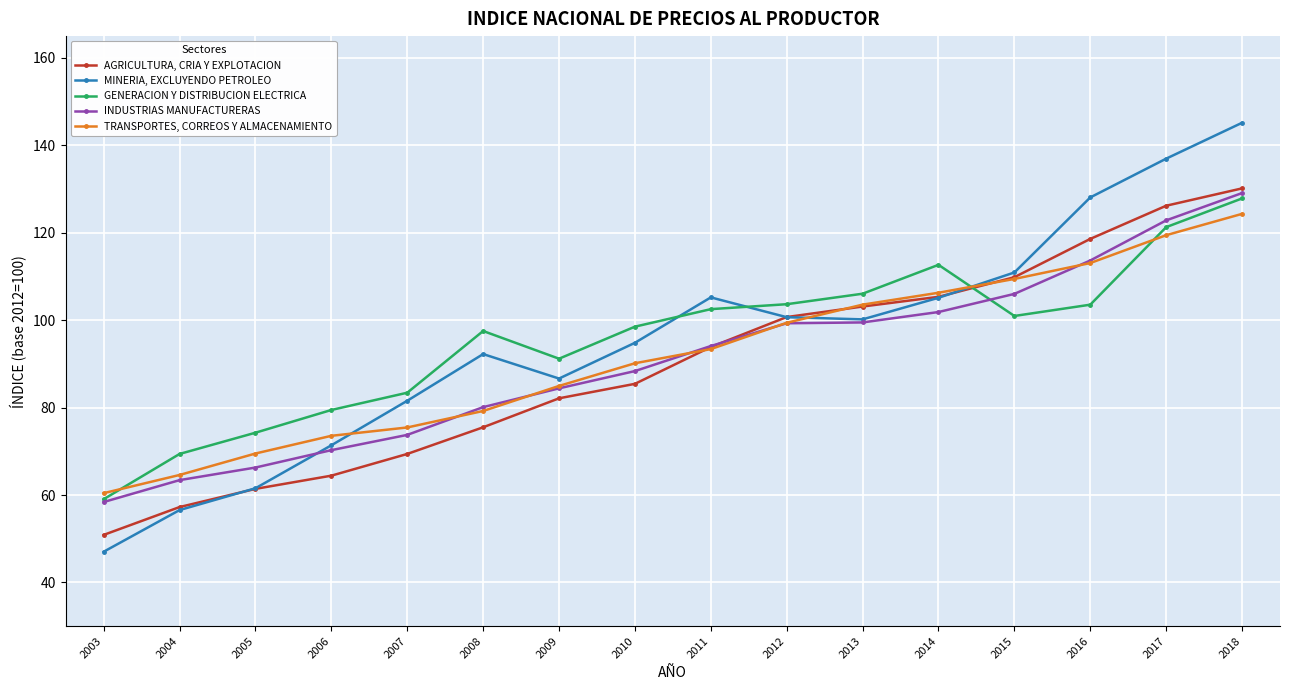

Which series has the largest range (max minus min)?

MINERIA, EXCLUYENDO PETROLEO